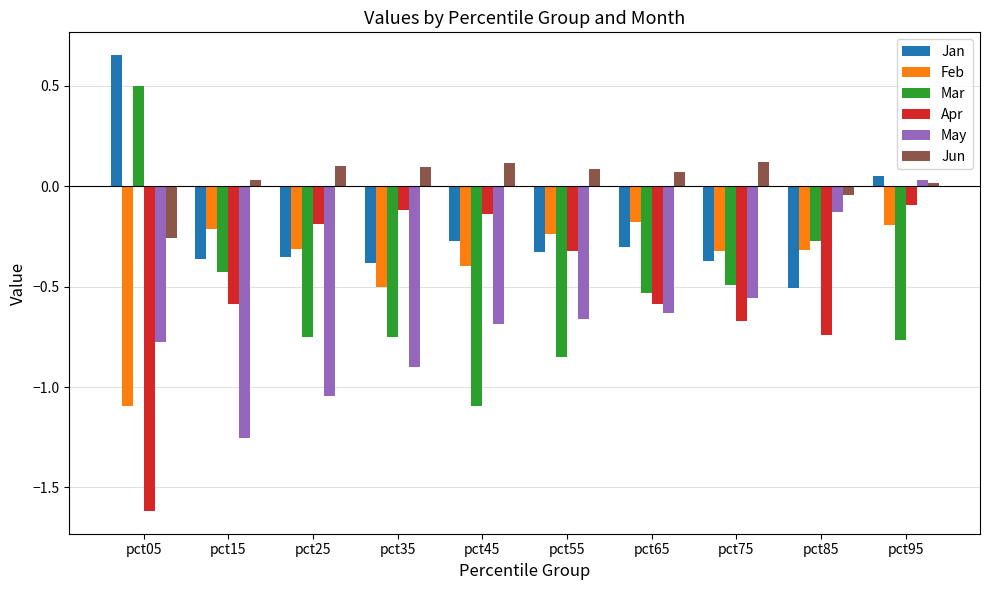

What is the difference between the maximum and minimum values in the Apr series?

1.5